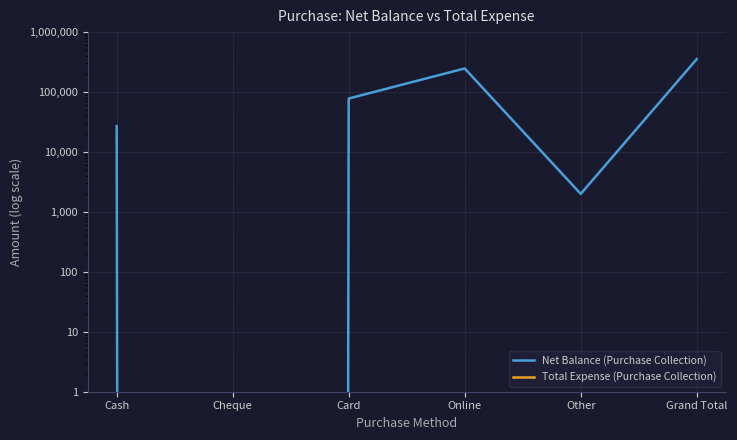

What is the approximate value of Net Balance (Purchase Collection) at Online, to the nearest 100?

247500